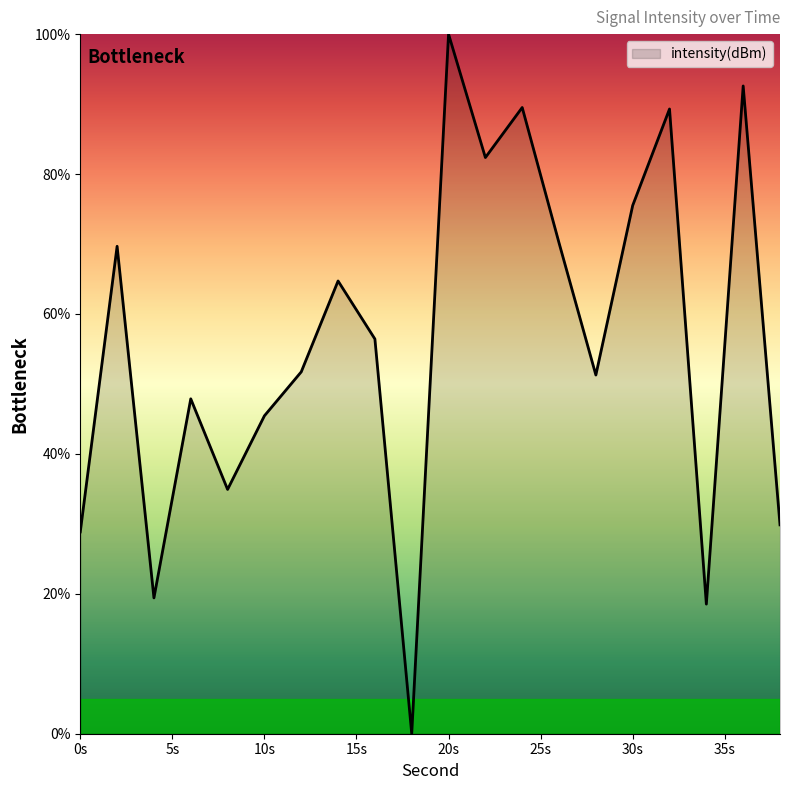

What is the greatest value displayed?

100.0